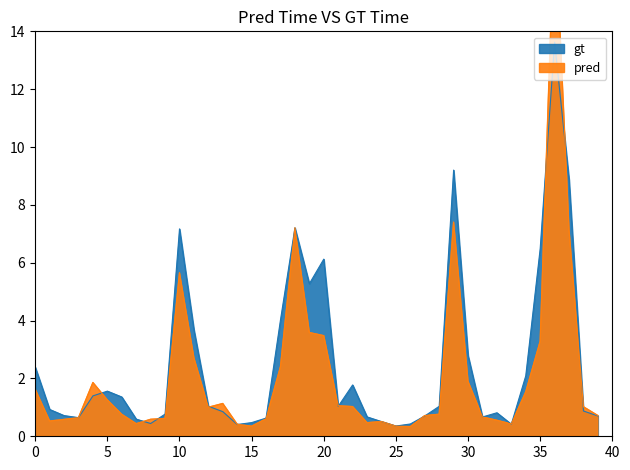

The value of gt at 20 is 6.1. True or false?

True